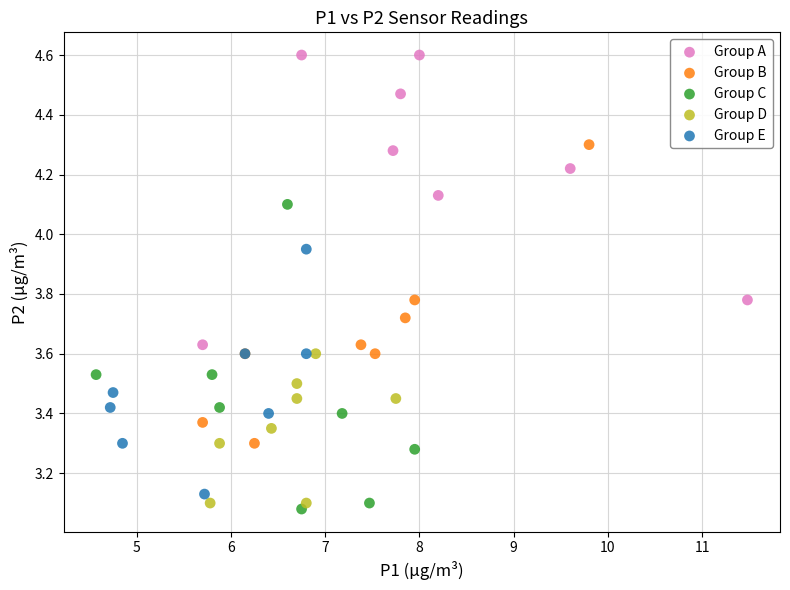

Which series reaches the maximum Y coordinate?

Group A